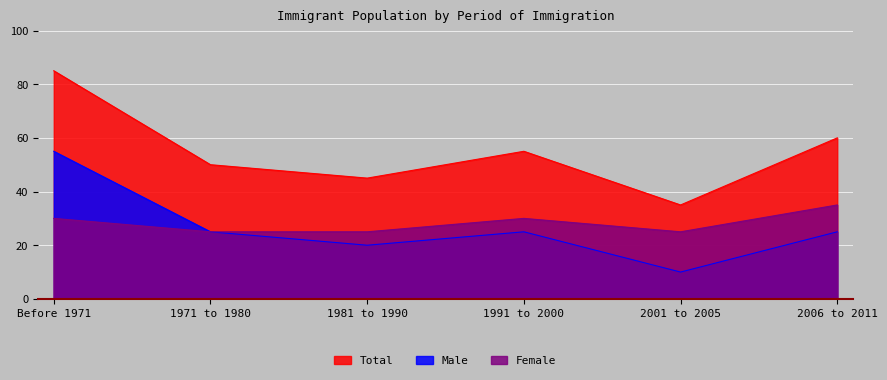

Reading left to right, what are all the values shown in this chart?

Female: 30	25	25	30	25	35
Male: 55	25	20	25	10	25
Total: 85	50	45	55	35	60